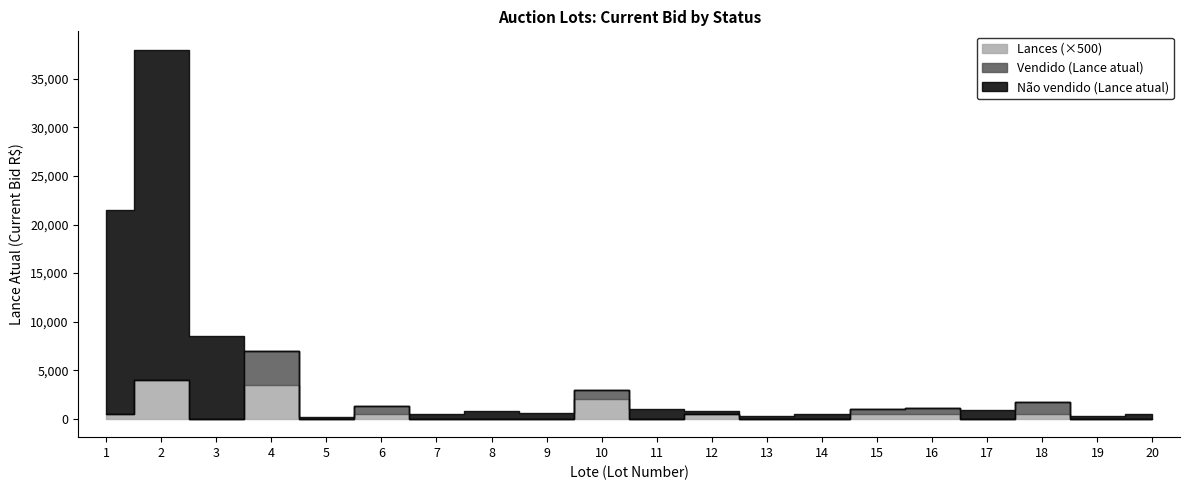

What is the spread (max minus min) of values at 13?

300